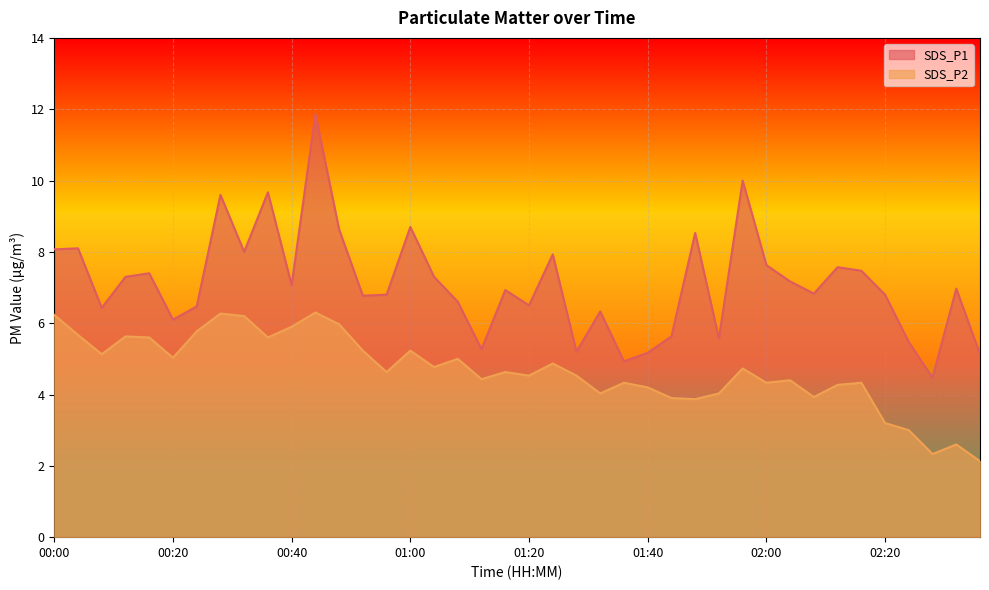

Between 01:20 and 01:52, which series saw the biggest shift?

SDS_P1